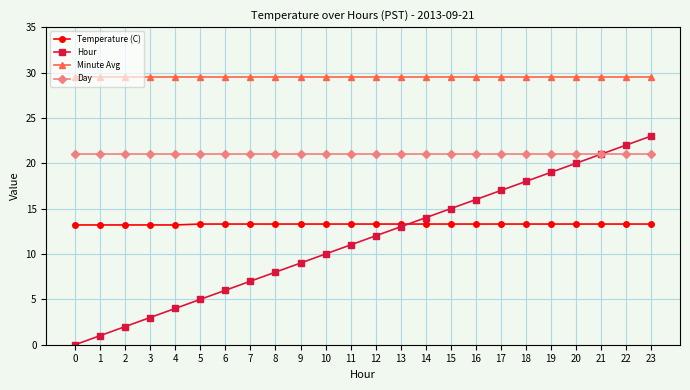

Does the chart have visible grid lines?

Yes